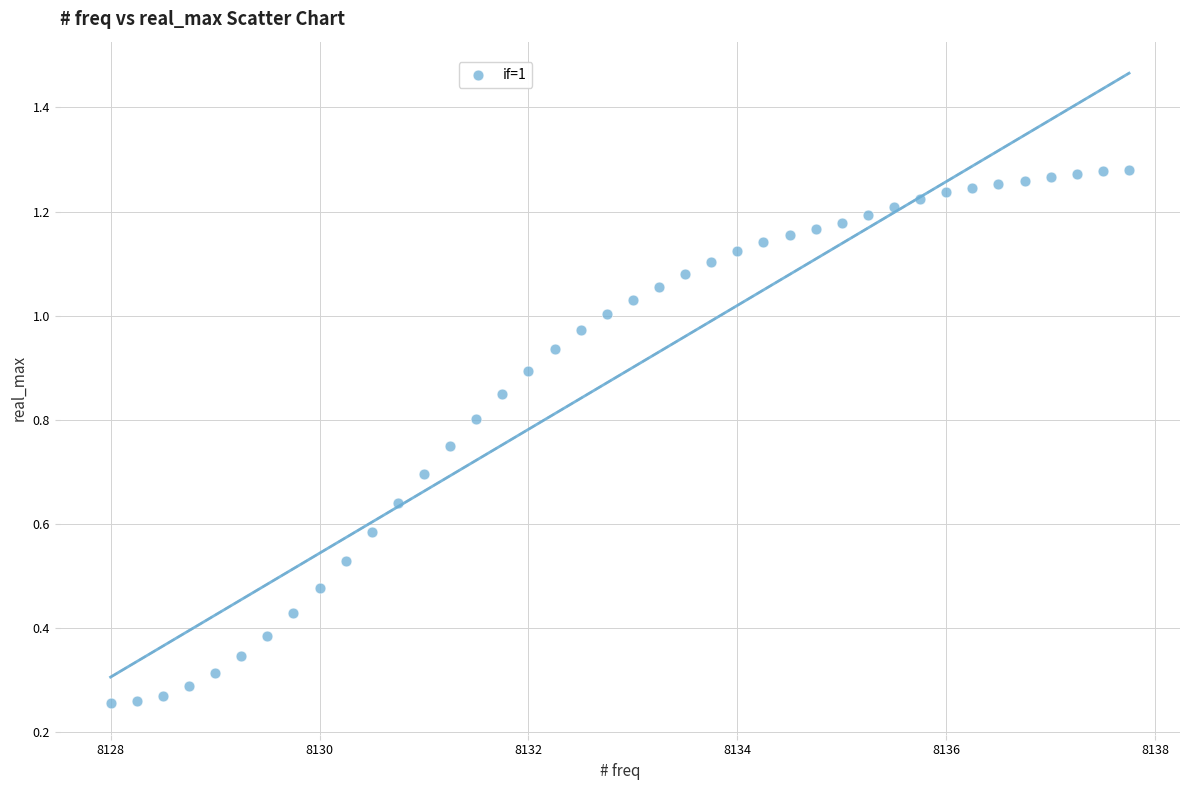

What is the range of X values (max minus min)?

9.8